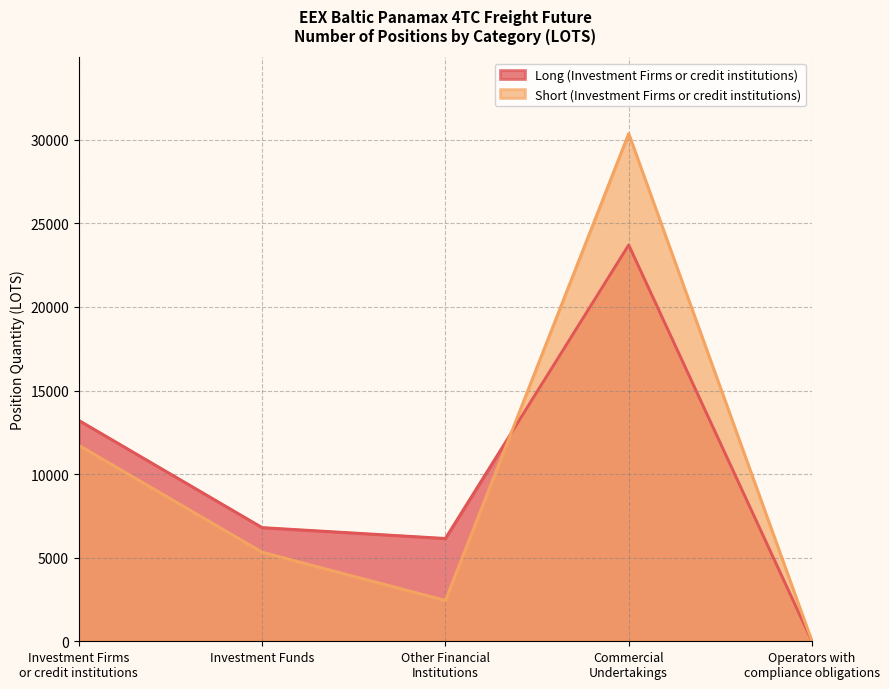

Is it true that Long (Investment Firms or credit institutions) equals 13217.6 at Investment Firms
or credit institutions?

True